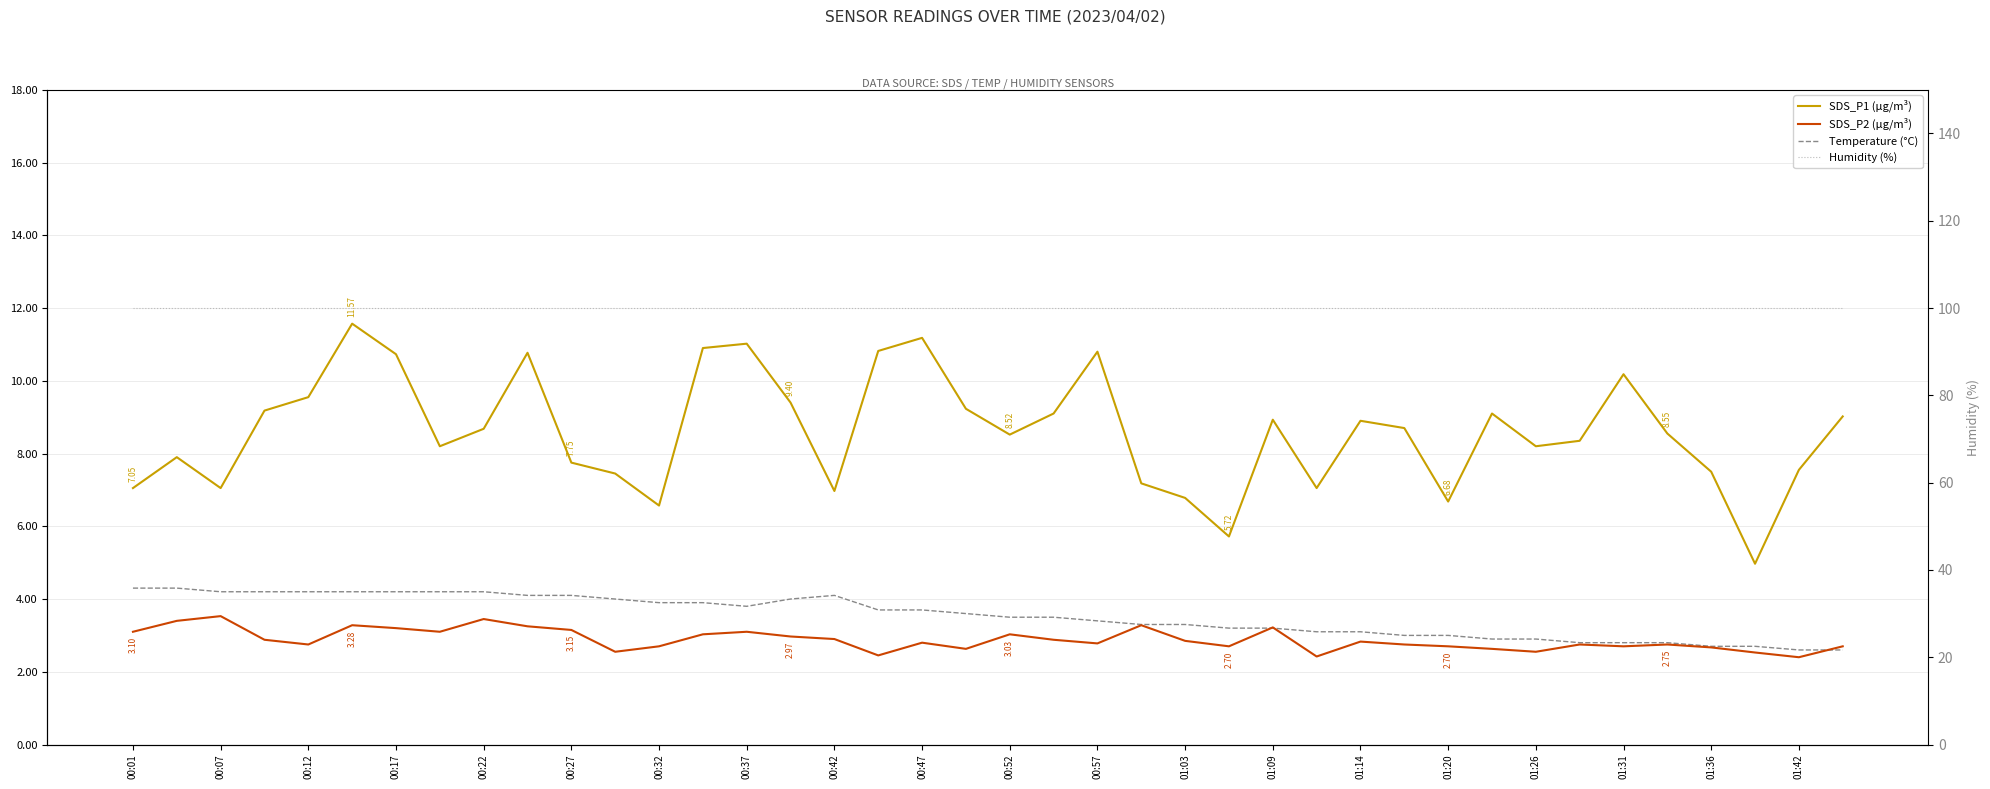

True or false: SDS_P1 (µg/m³) and SDS_P2 (µg/m³) cross at least once.

False